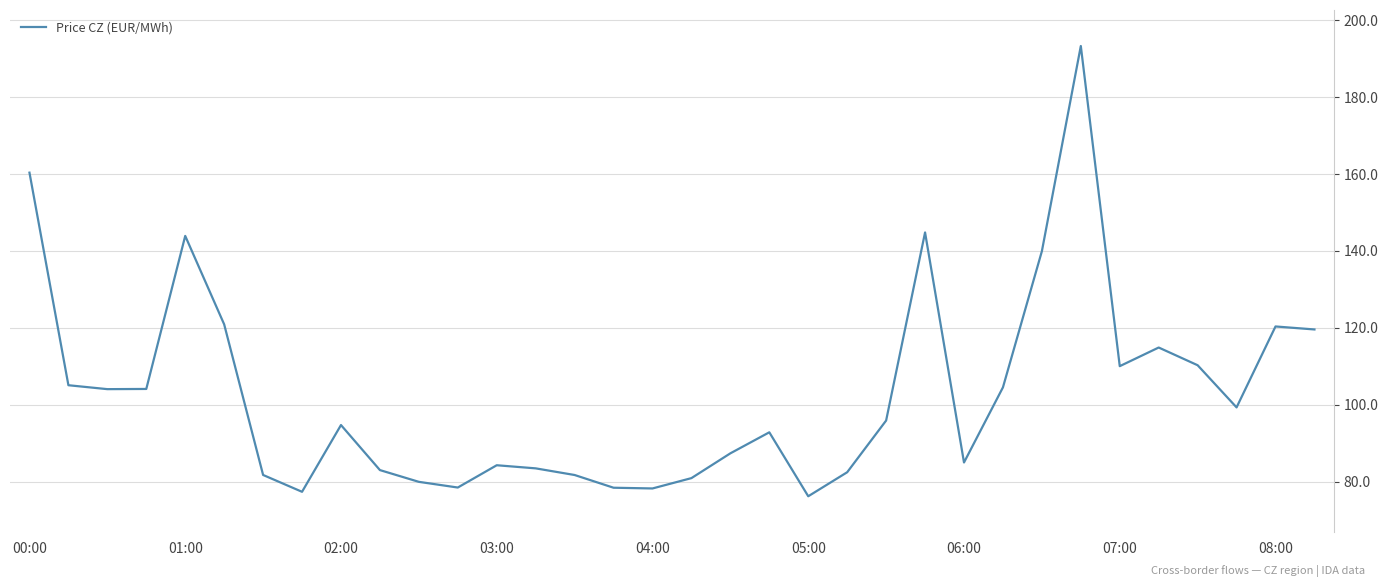

What is the smallest value displayed?

76.2